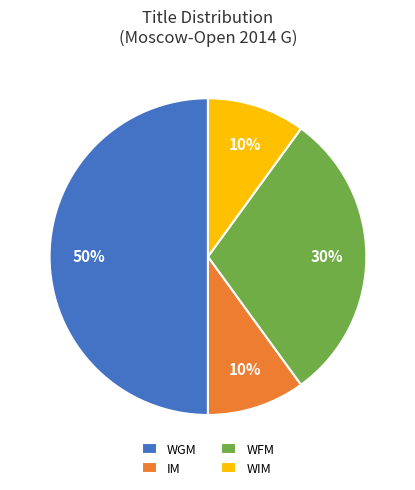

Which category has the biggest portion of the pie?

WGM